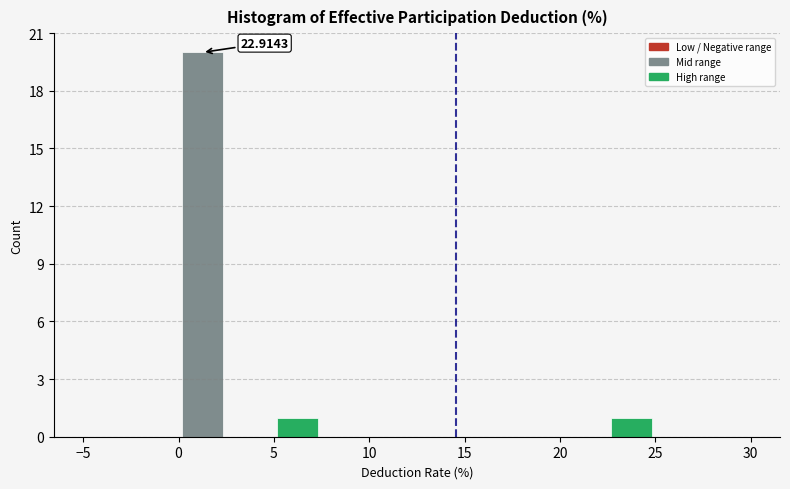

Over which range of the x-axis is the bar tallest?

0.0 to 2.5